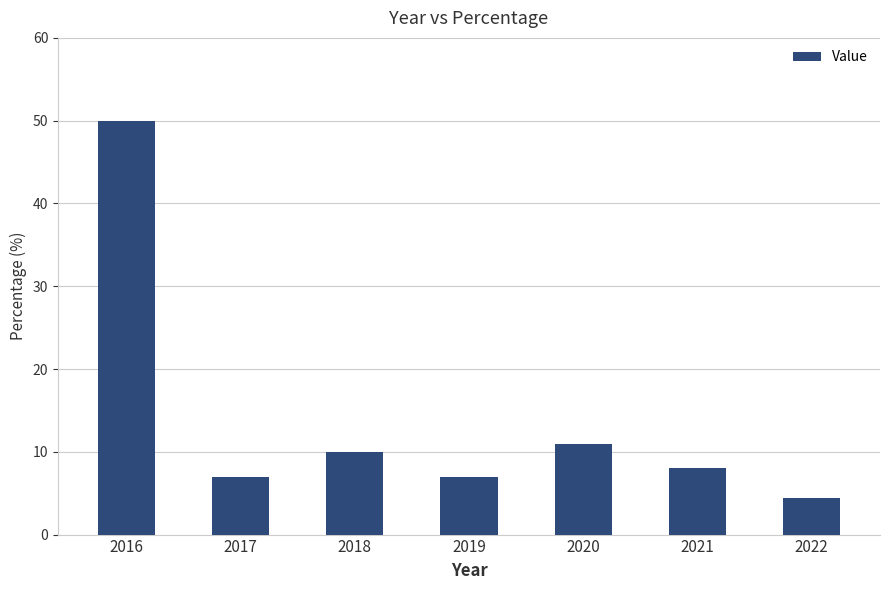

Reading right to left, transcribe all the data shown in this chart.

4.4	8.0	11.0	7.0	10.0	7.0	50.0